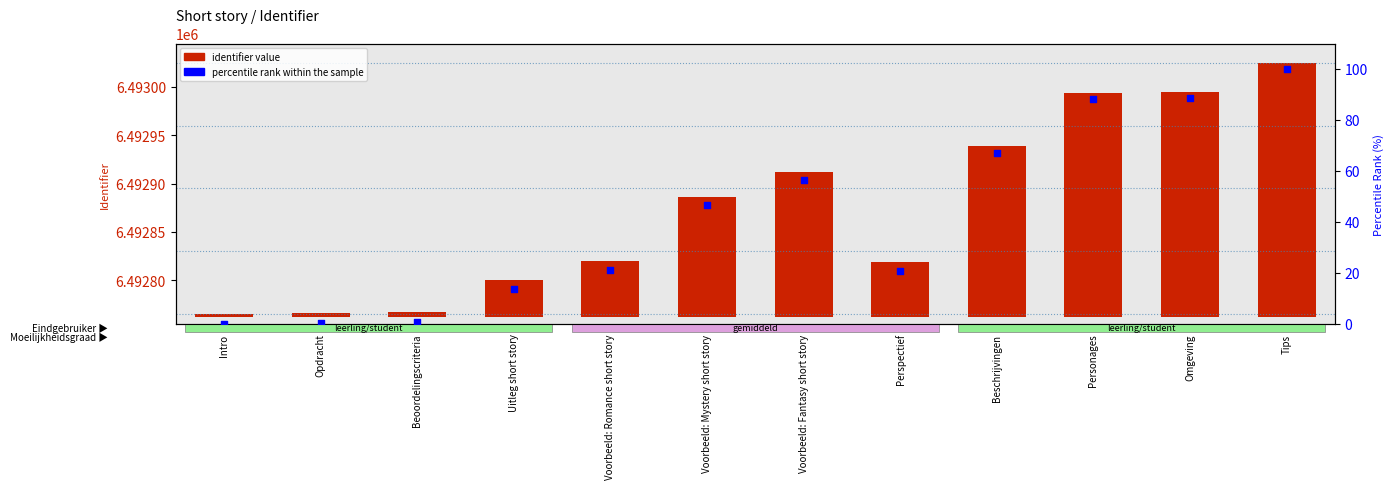

What are all the series names shown in the legend?

identifier value, percentile rank within the sample